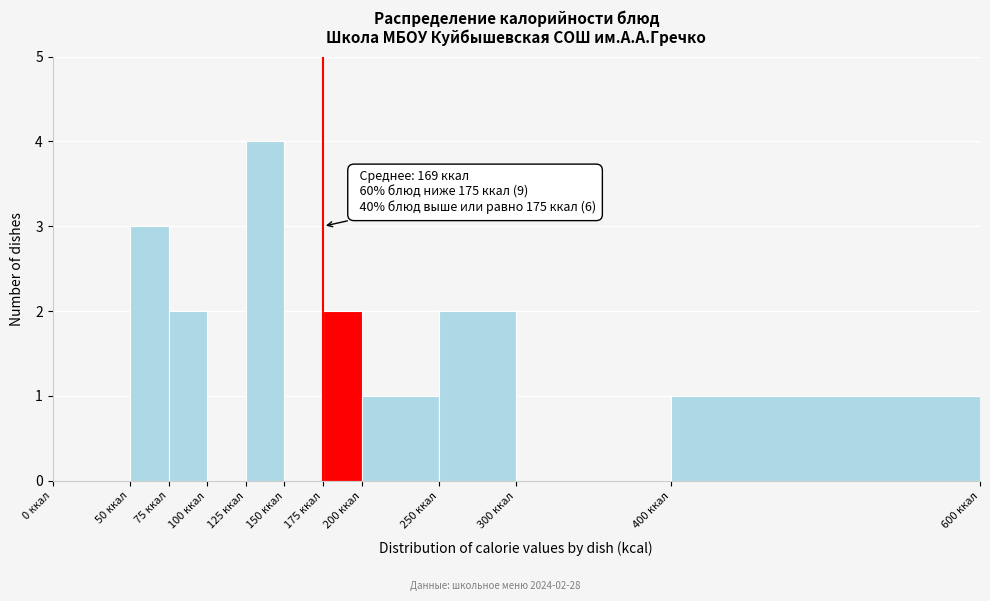

Over which range of the x-axis is the bar tallest?

125 to 150